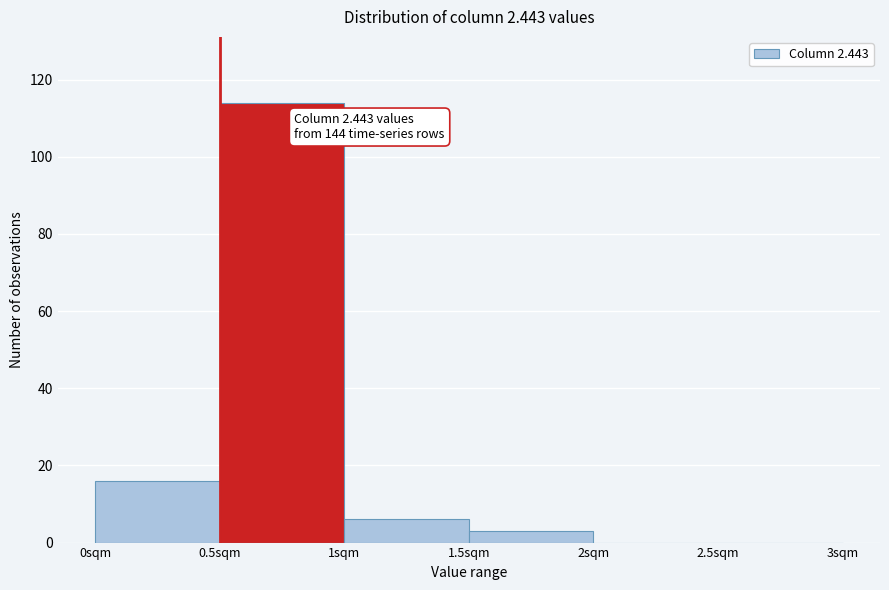

Which range on the x-axis has the tallest bar?

0.5 to 1.0